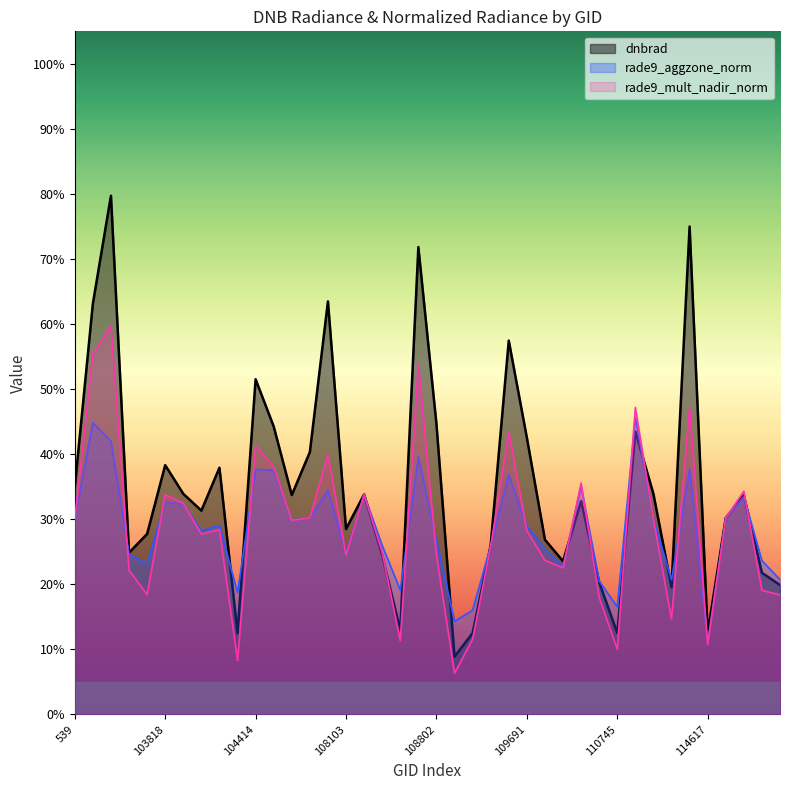

What is the label of the 30th point from the left?

110385